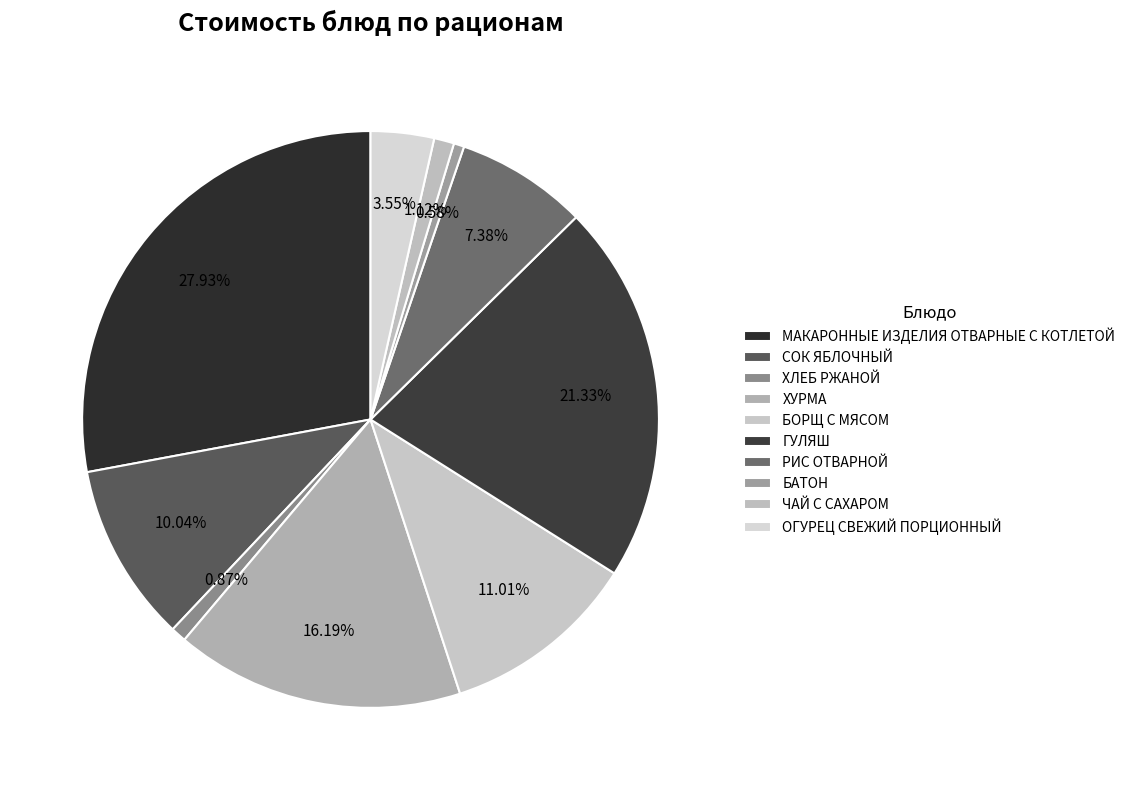

Rank the categories by value from highest to lowest.

МАКАРОННЫЕ ИЗДЕЛИЯ ОТВАРНЫЕ С КОТЛЕТОЙ, ГУЛЯШ, ХУРМА, БОРЩ С МЯСОМ, СОК ЯБЛОЧНЫЙ, РИС ОТВАРНОЙ, ОГУРЕЦ СВЕЖИЙ ПОРЦИОННЫЙ, ЧАЙ С САХАРОМ, ХЛЕБ РЖАНОЙ, БАТОН